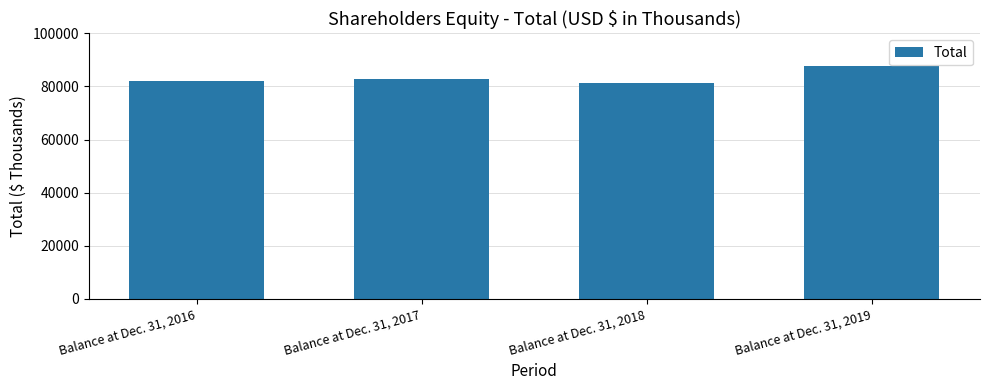

True or false: the data shows 123698 at Balance at Dec. 31, 2019.

False